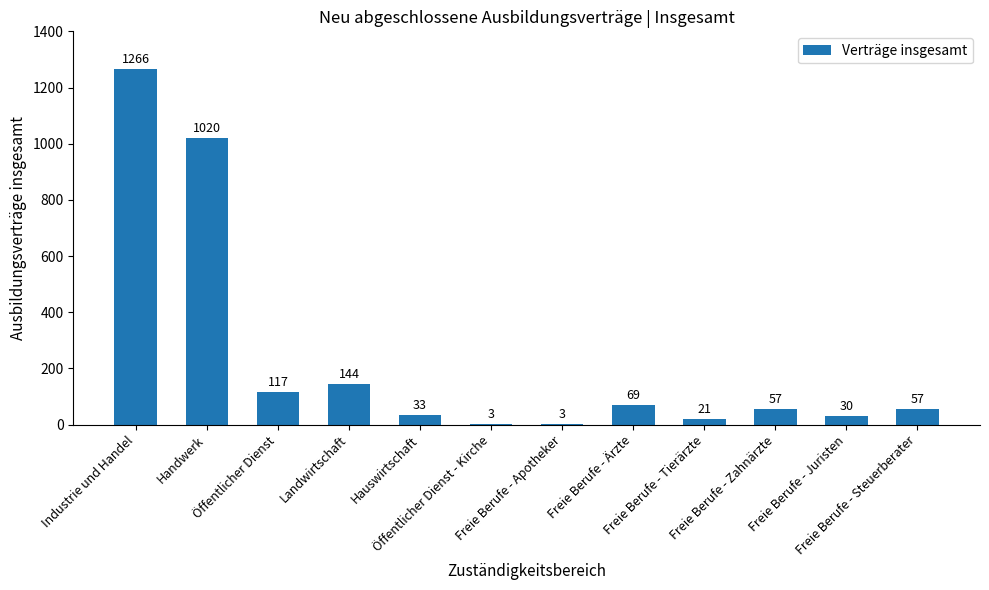

What is the sum of all values?

2820